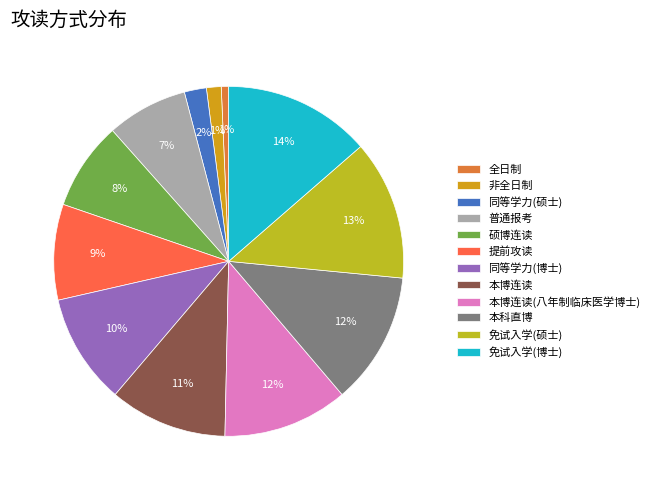

Rank the categories by value from highest to lowest.

免试入学(博士), 免试入学(硕士), 本科直博, 本博连读(八年制临床医学博士), 本博连读, 同等学力(博士), 提前攻读, 硕博连读, 普通报考, 同等学力(硕士), 非全日制, 全日制